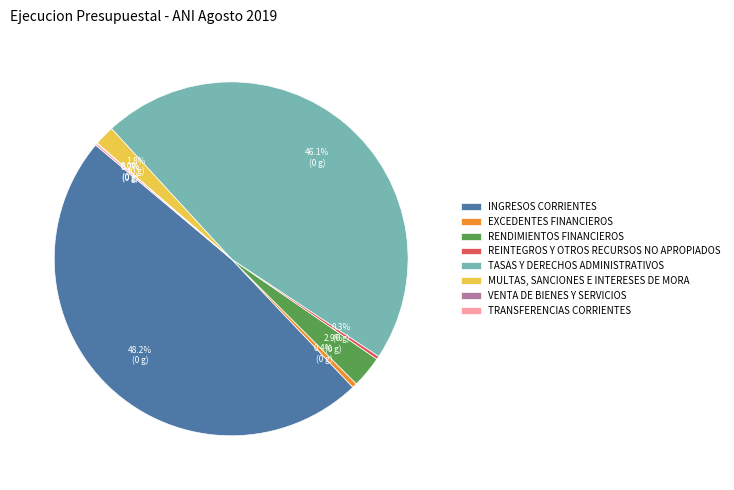

What is the largest slice in the pie chart?

INGRESOS CORRIENTES